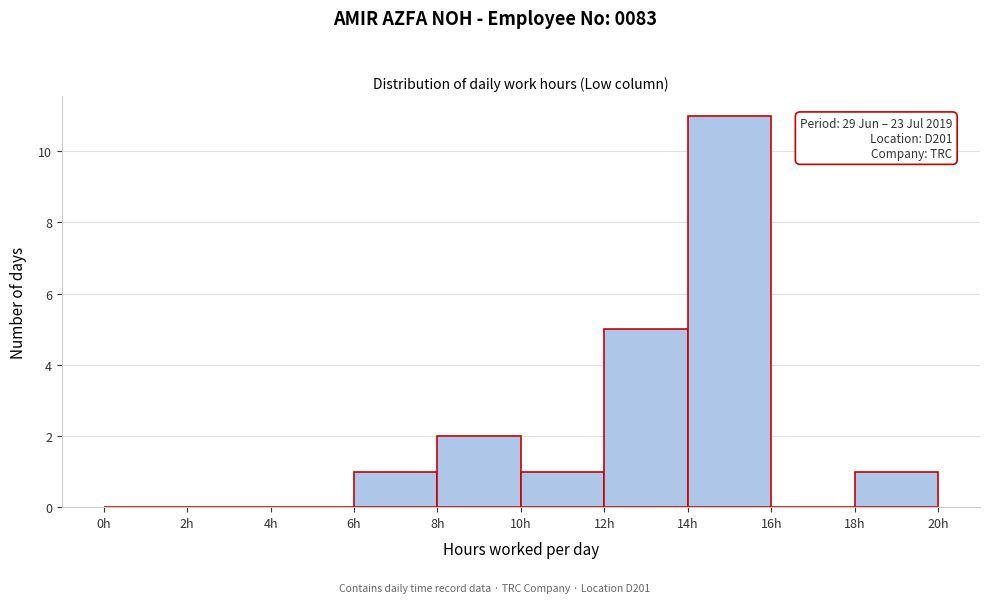

Which range on the x-axis has the tallest bar?

14 to 16